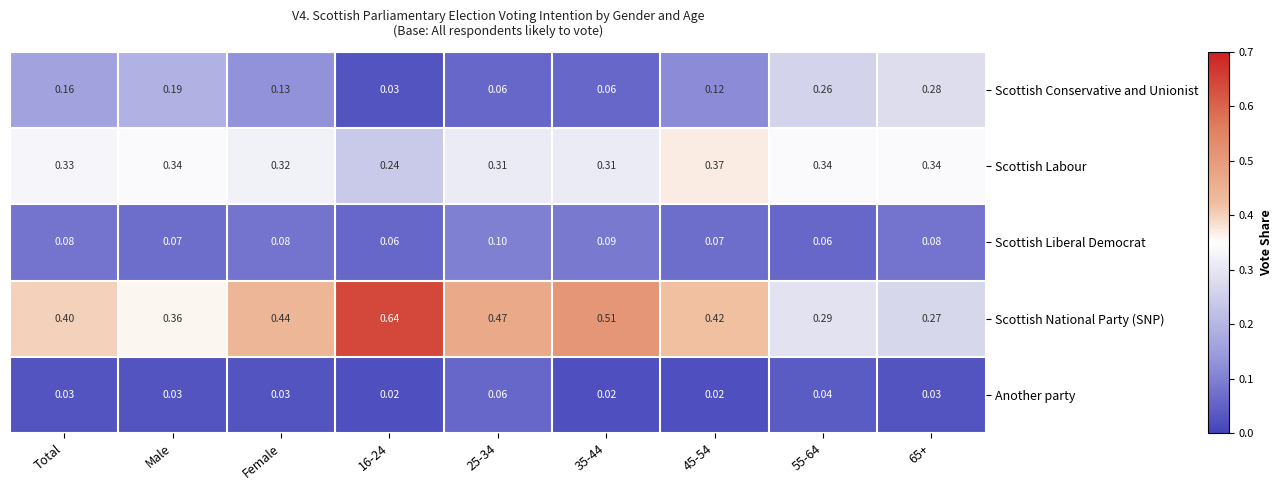

List the series in order of their peak value, highest first.

Scottish National Party (SNP), Scottish Labour, Scottish Conservative and Unionist, Scottish Liberal Democrat, Another party